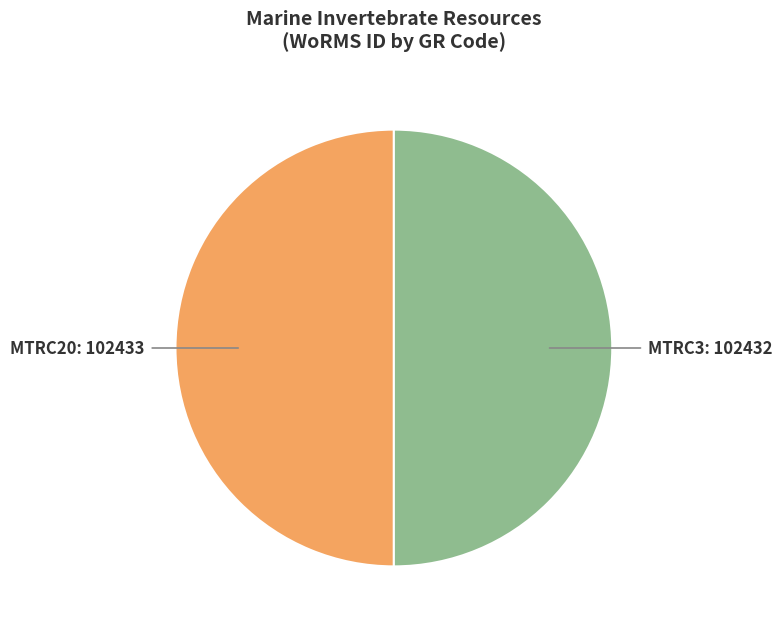

True or false: MTRC20: 102433 accounts for 50% of the total.

True